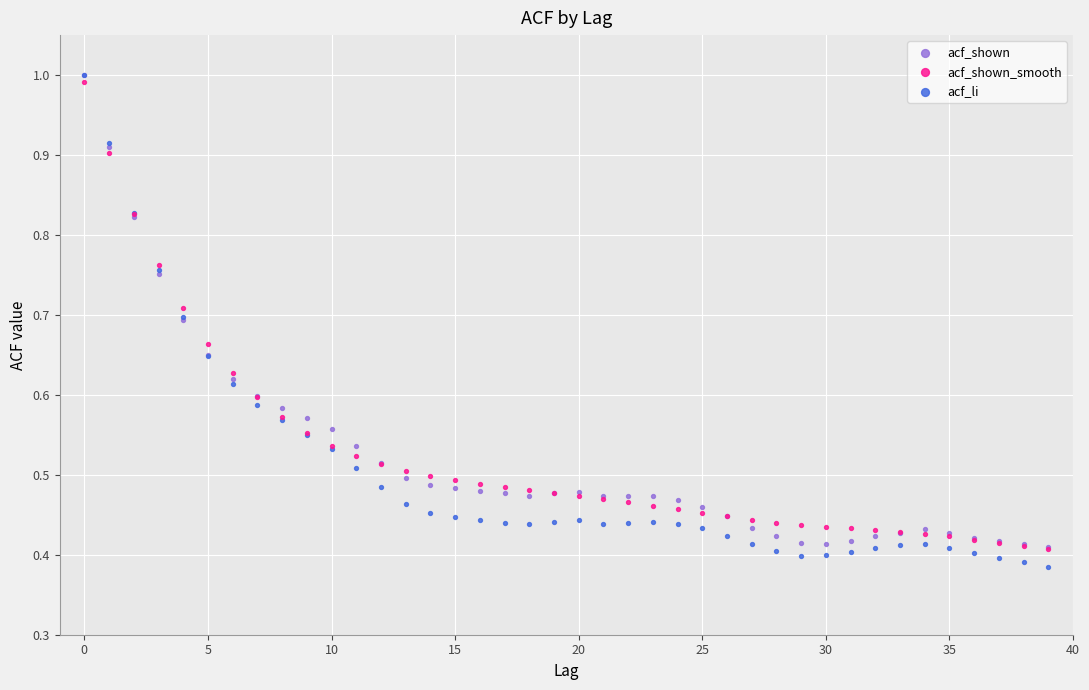

Which series has the widest spread of Y values?

acf_li